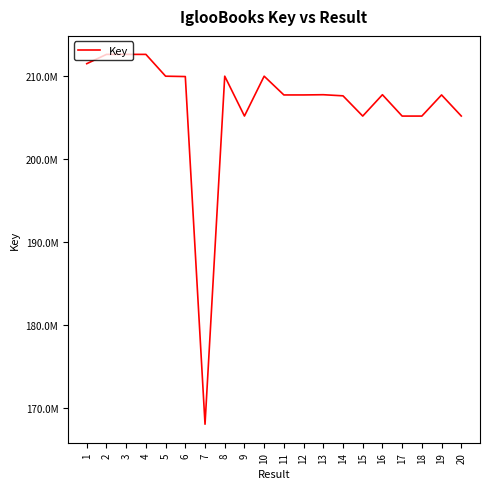

Which has a higher value, 12 or 16?

16